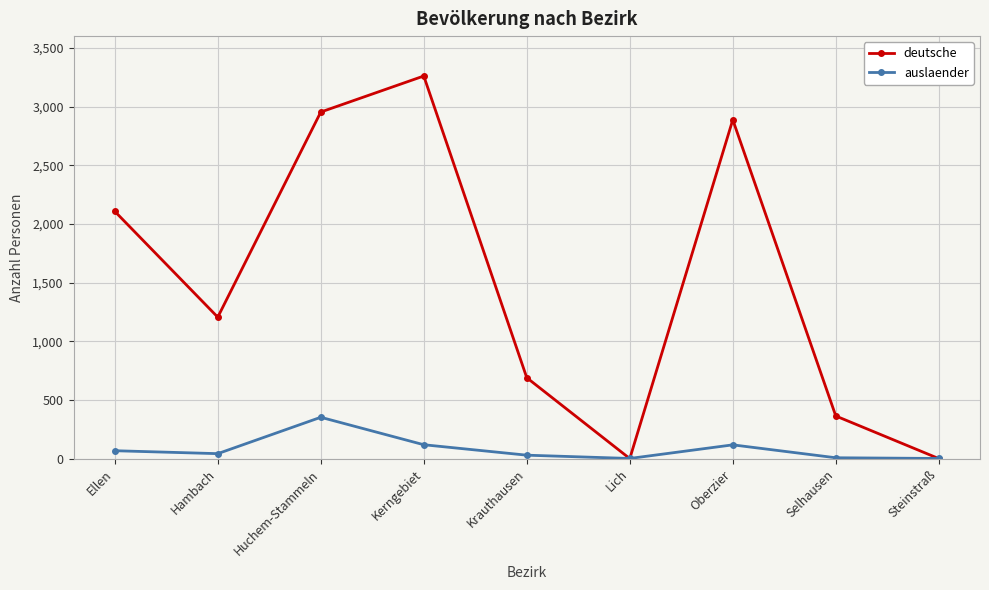

What is the label of the 3rd point from the left?

Huchem-Stammeln